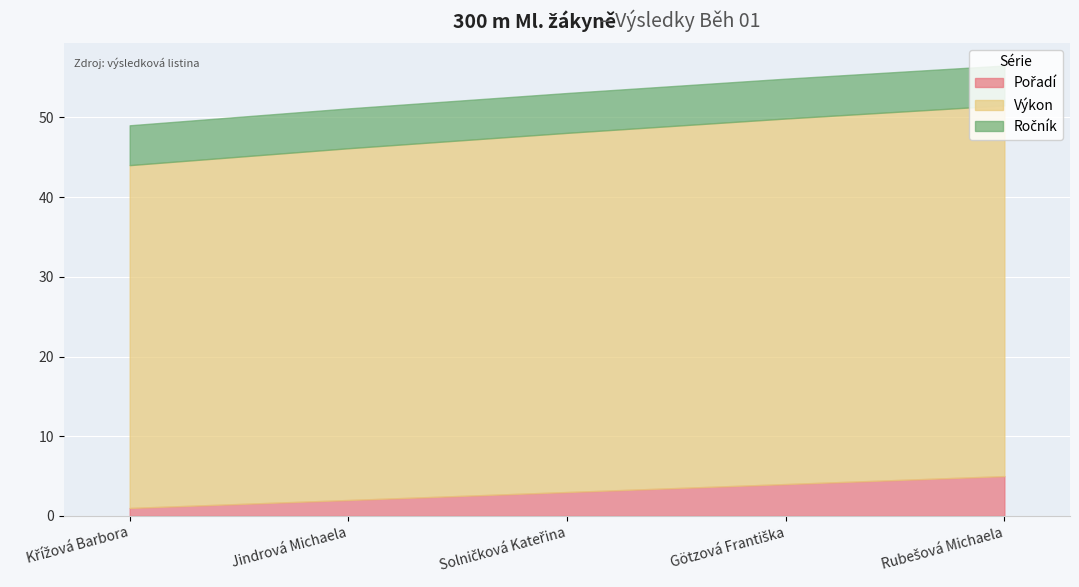

What is the lowest value of the Ročník series?

5.0